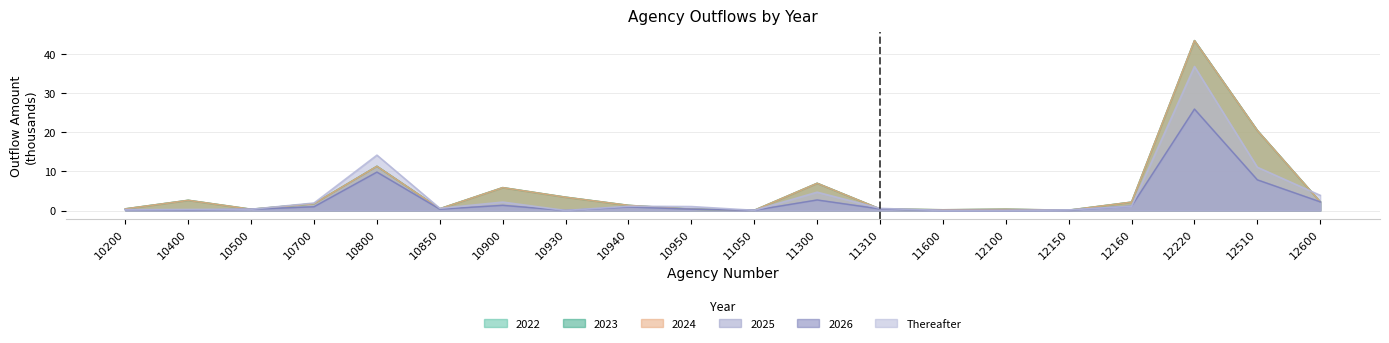

What is the spread (max minus min) of values at 12600?

1.7